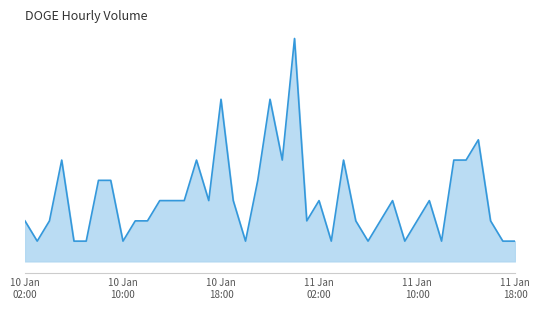

Is this an area chart (filled region under the line)?

Yes